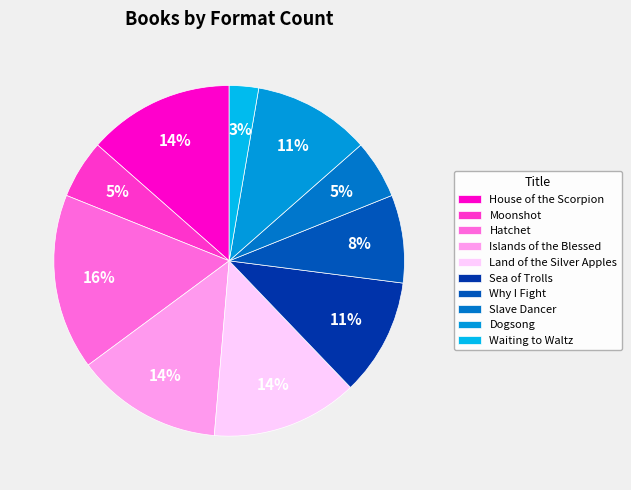

To the nearest percent, what portion does Land of the Silver Apples represent?

14%